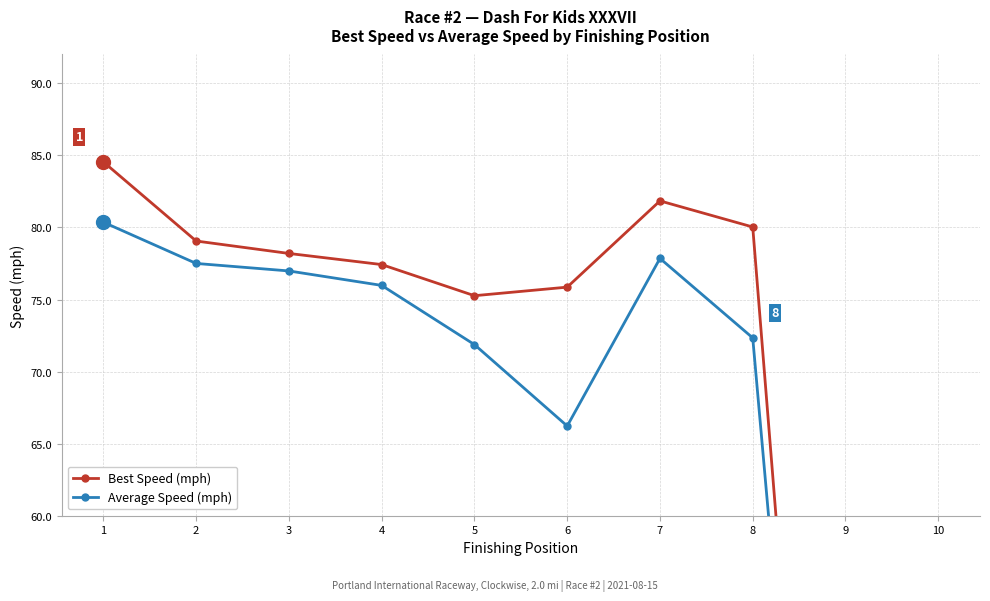

How many positive values does the Best Speed (mph) series have?

8